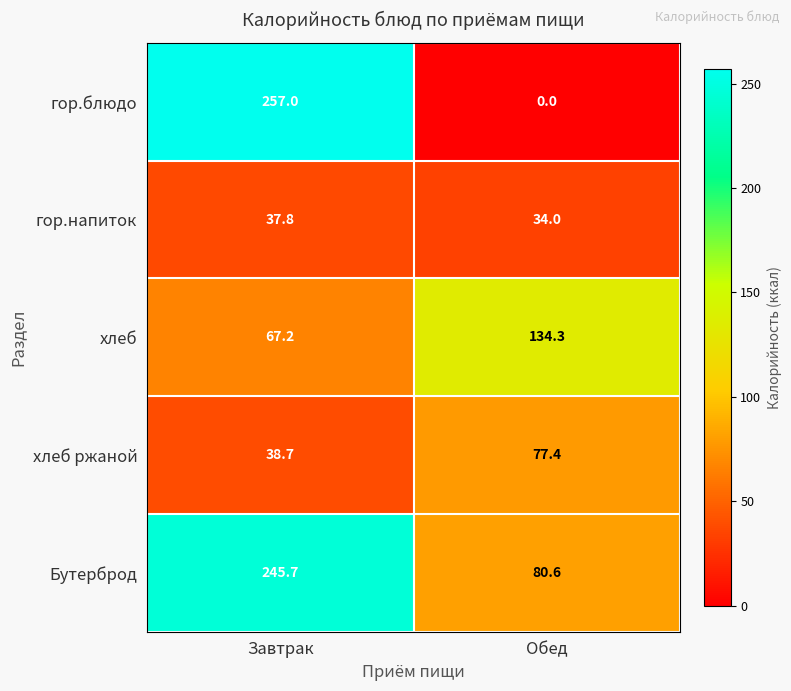

How many data points in хлеб are above 134?

1